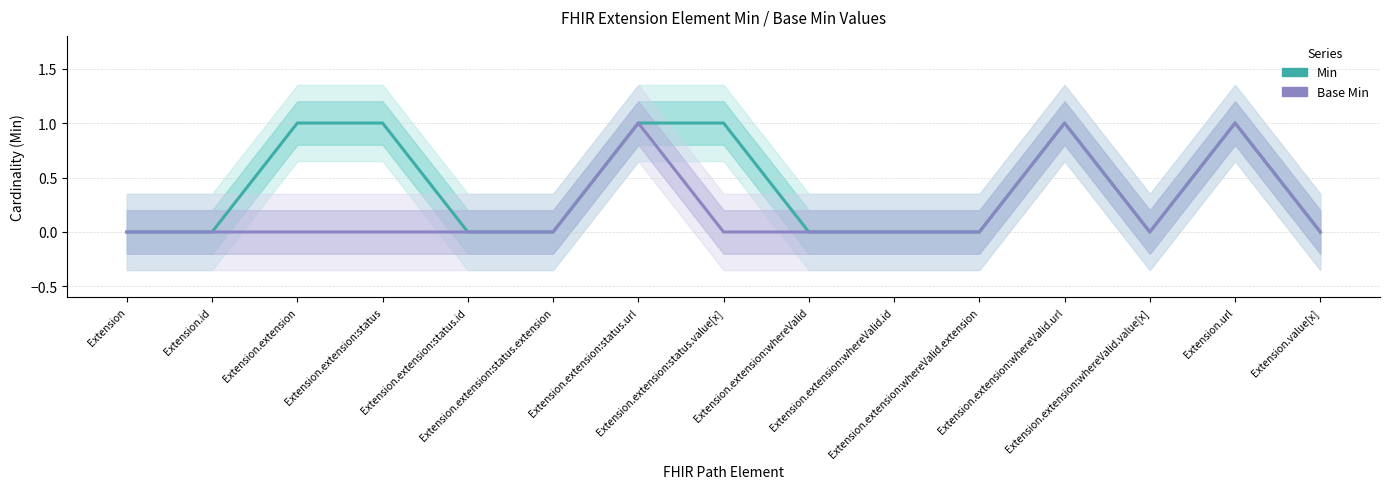

Reading left to right, list all the values displayed in this chart.

Min: 0	0	1	1	0	0	1	1	0	0	0	1	0	1	0
Base Min: 0	0	0	0	0	0	1	0	0	0	0	1	0	1	0